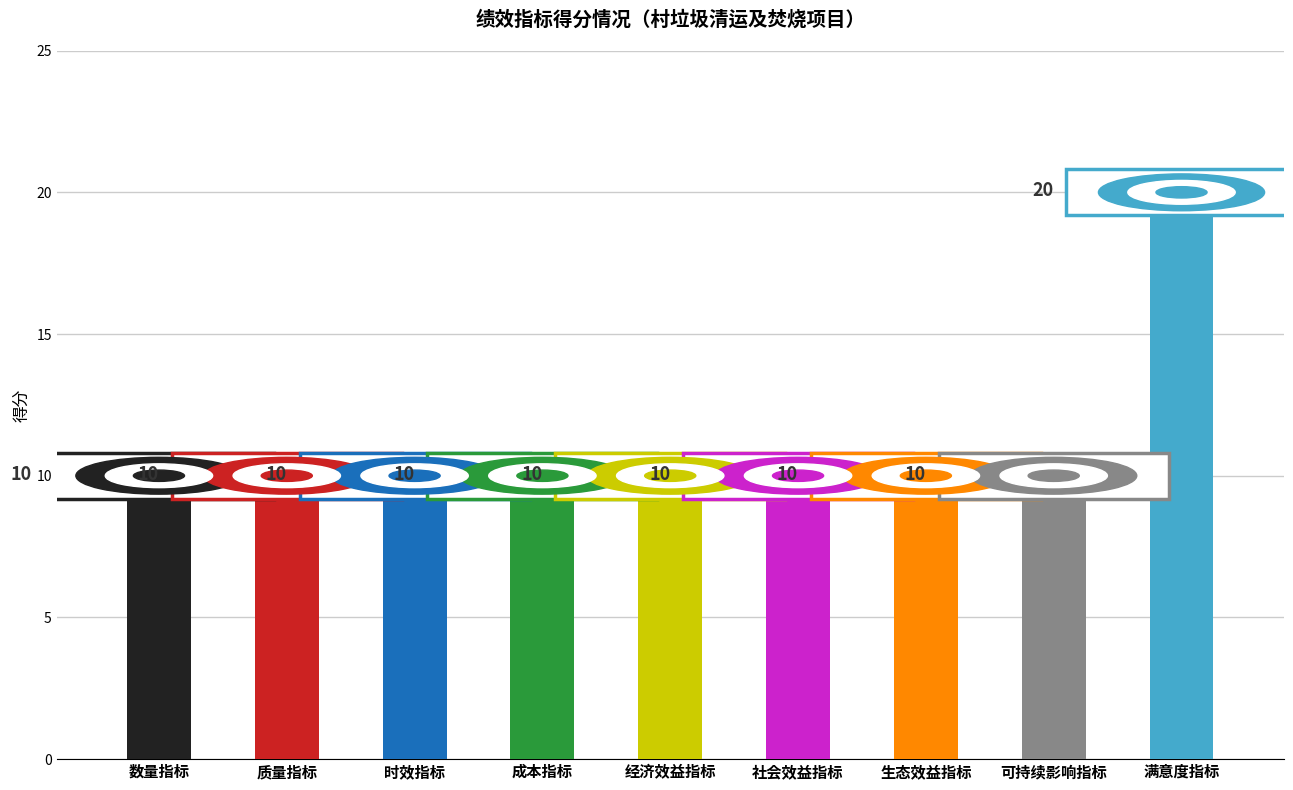

What is the smallest value displayed?

10